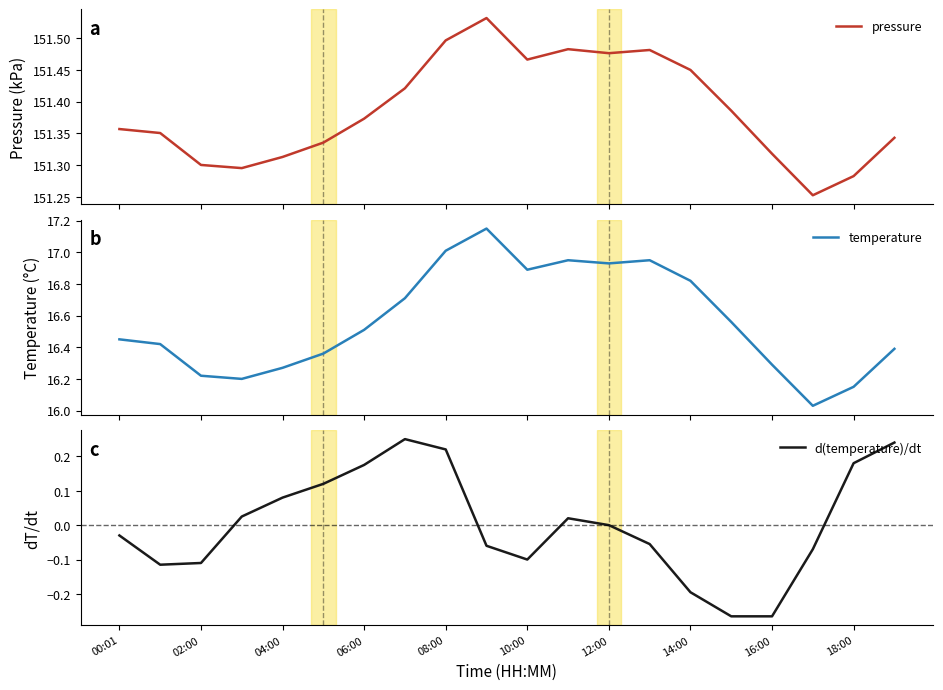

Is it true that d(temperature)/dt equals -0.3 at 14:00?

False